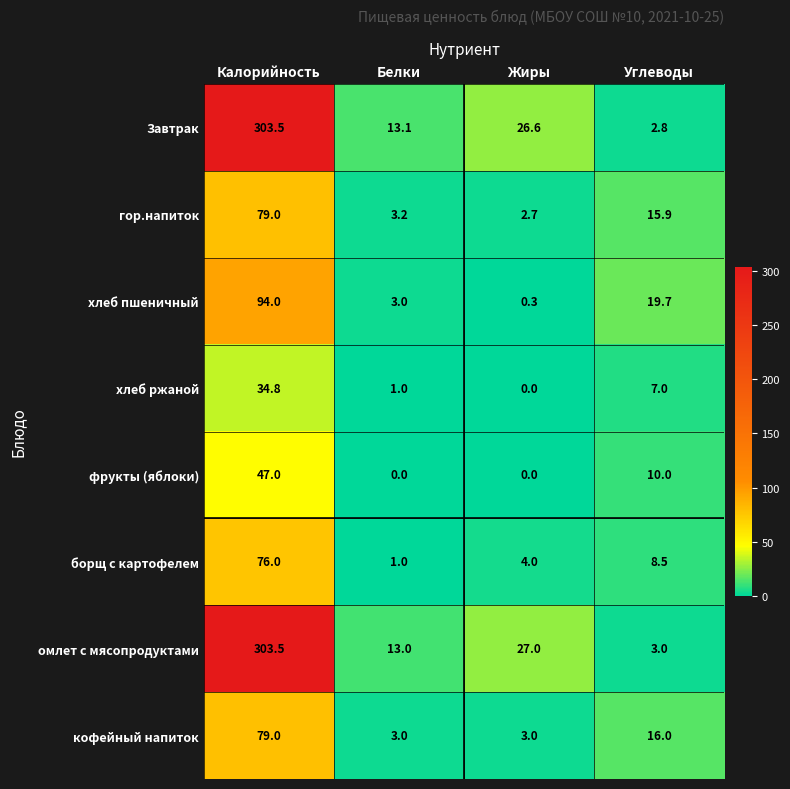

What is the difference between the фрукты (яблоки) values at Жиры and Углеводы?

10.0